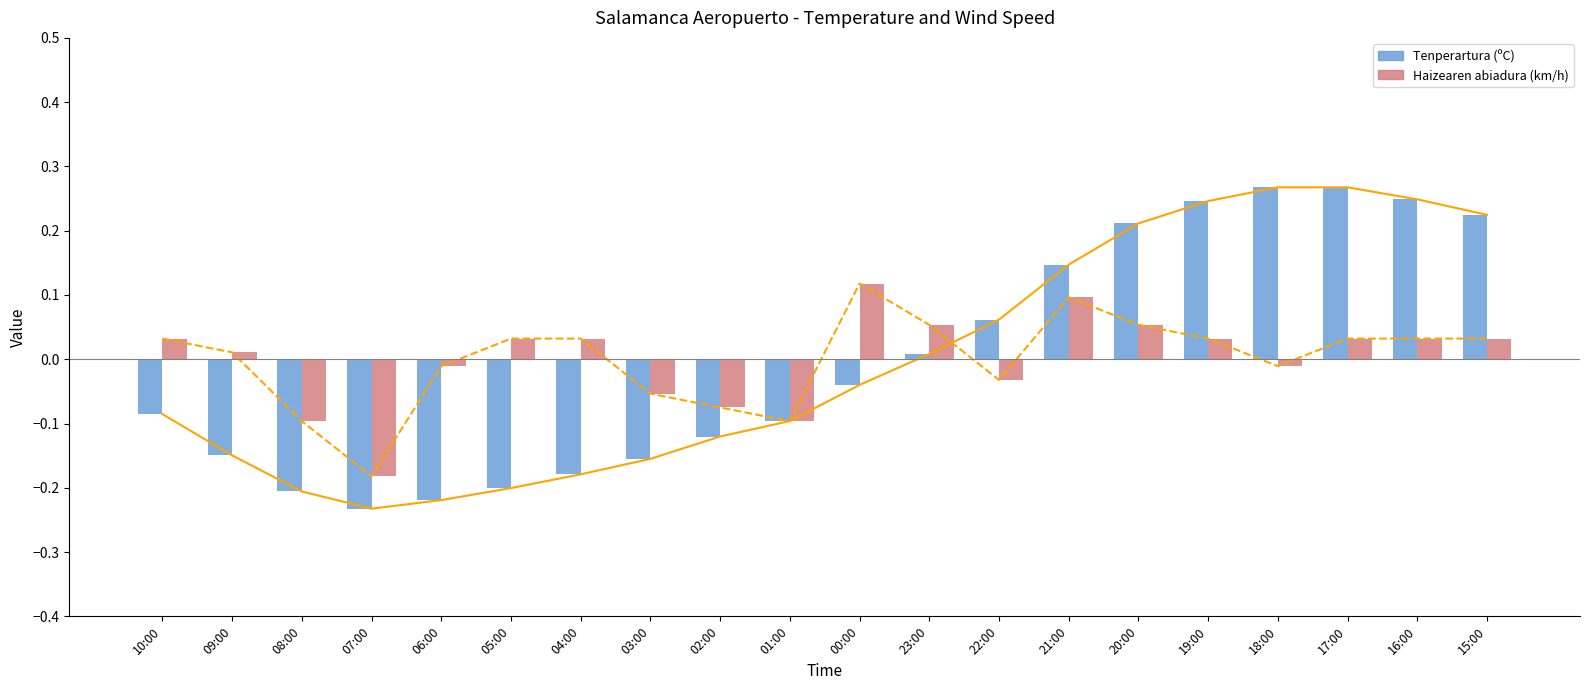

How many groups of bars are there?

20